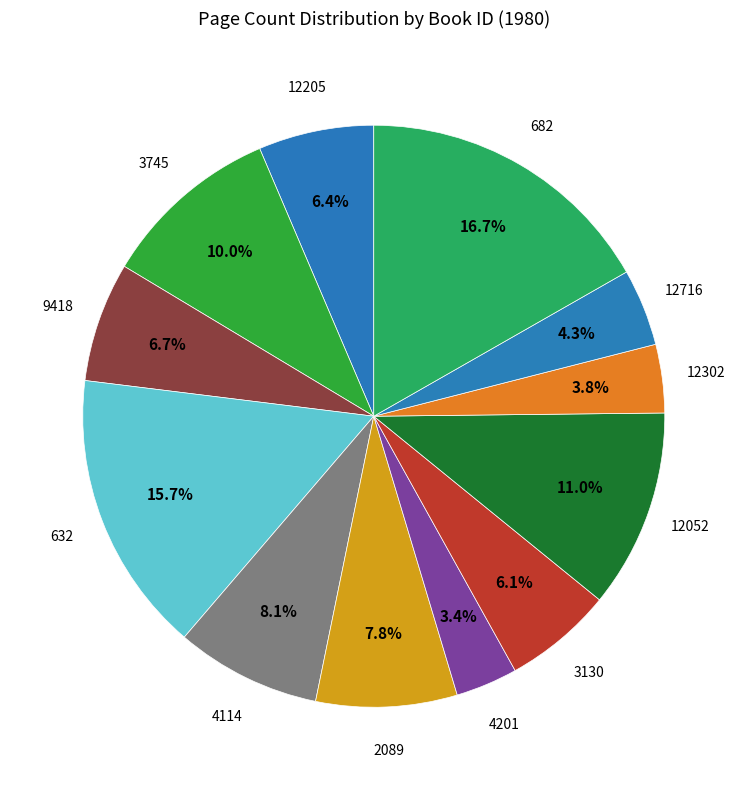

How many segments does this pie chart have?

12